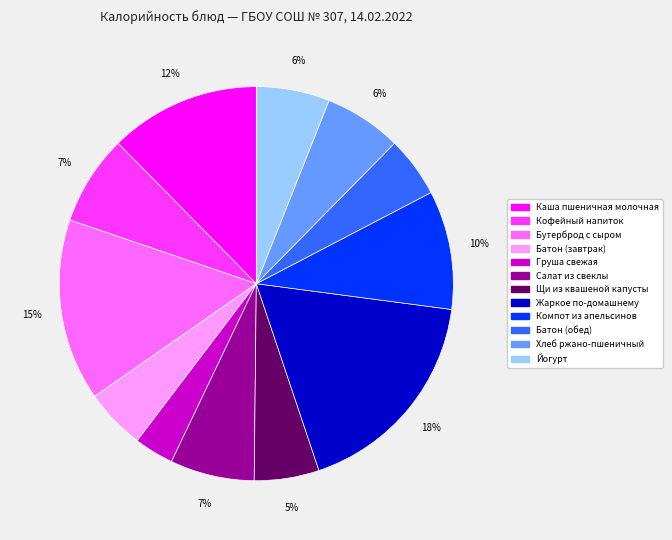

Is there any slice that represents more than half of the pie?

No